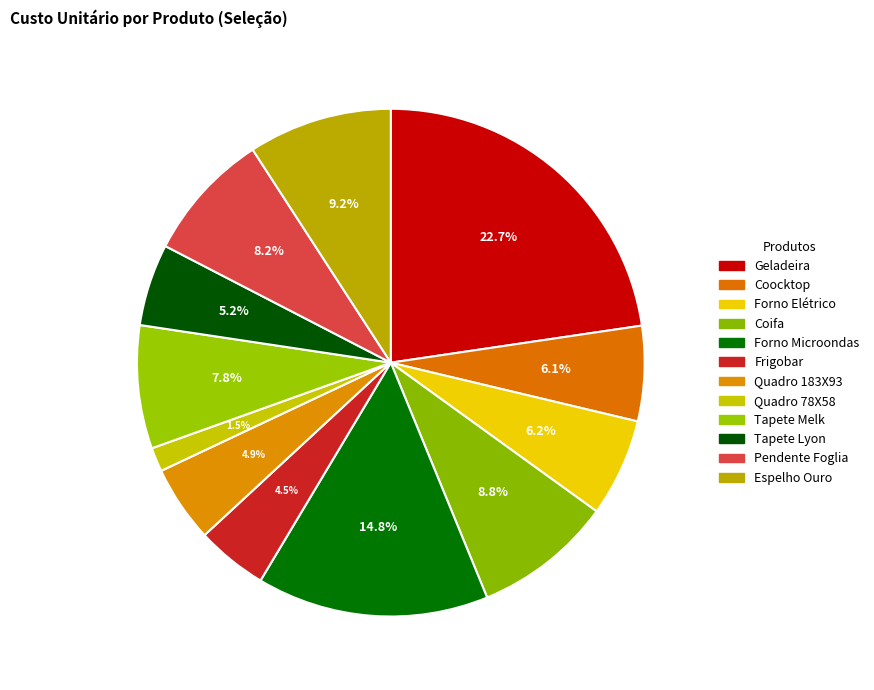

Combined, do Forno Elétrico and Frigobar account for over 50%?

No